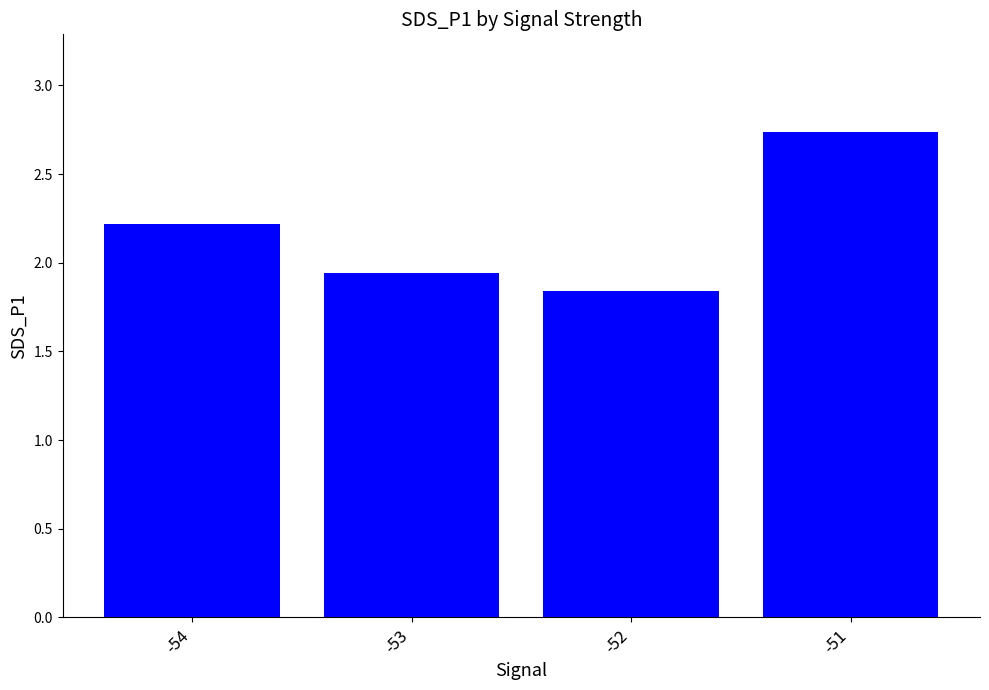

What is the change in value from -54 to -53?

-0.3